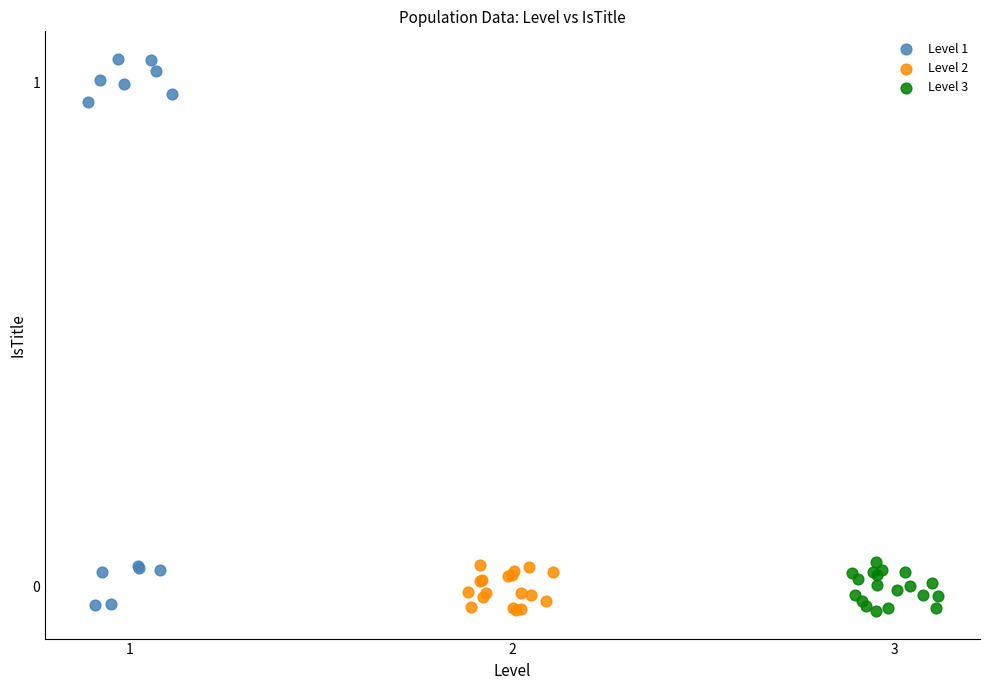

Which series reaches the maximum Y coordinate?

Level 1